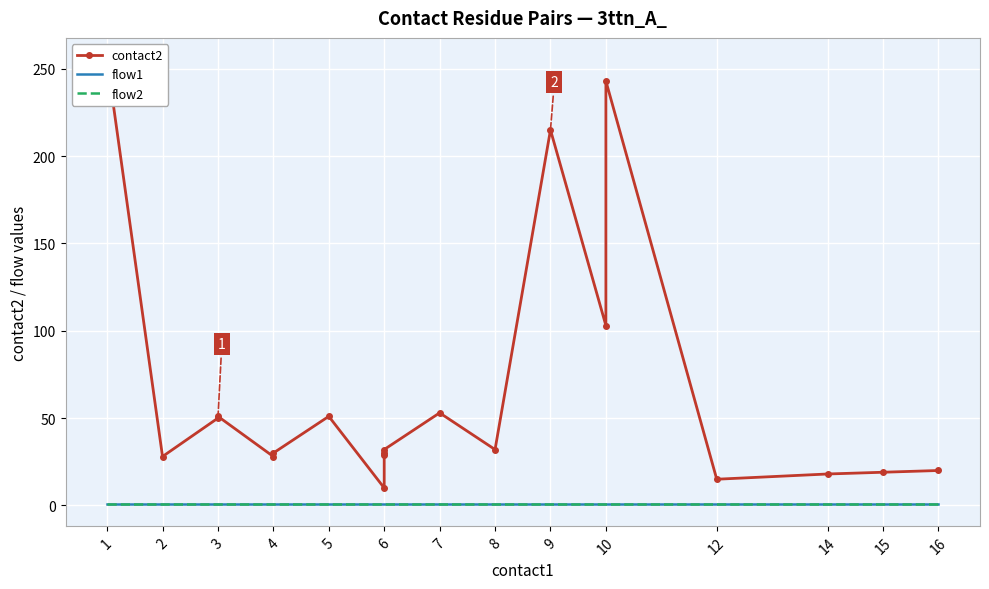

What is the average value of the flow1 series?

1